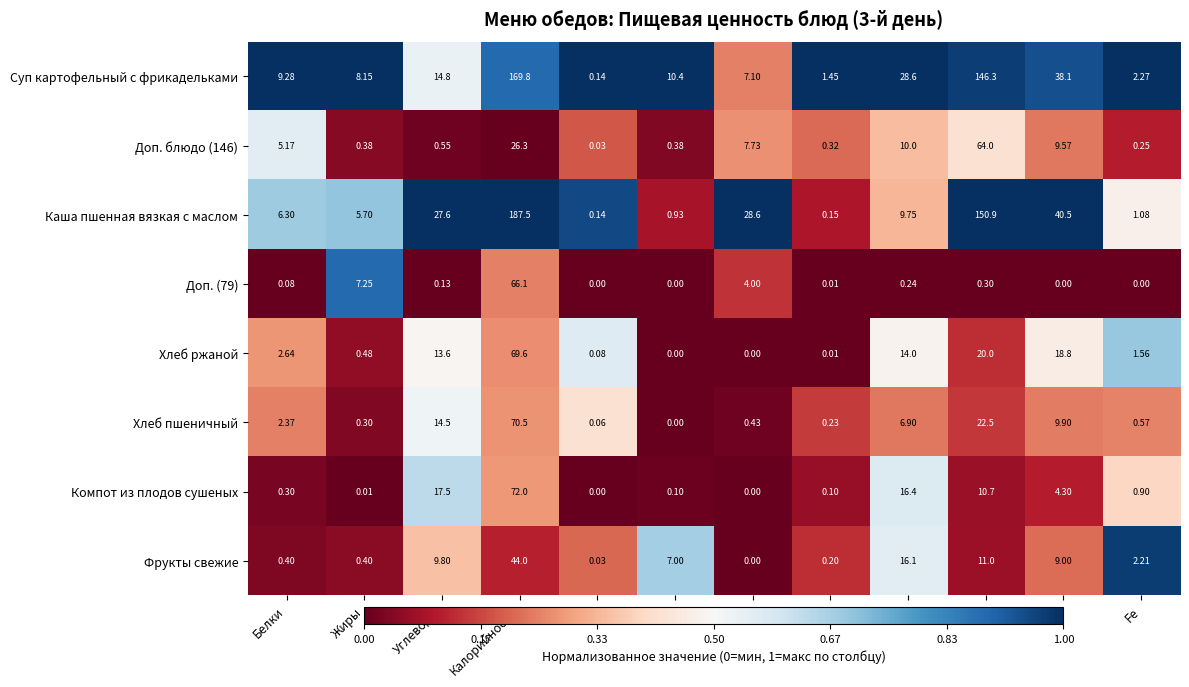

Rank the series by their maximum value, from lowest to highest.

Фрукты свежие, Доп. блюдо (146), Доп. (79), Хлеб ржаной, Хлеб пшеничный, Компот из плодов сушеных, Суп картофельный с фрикадельками, Каша пшенная вязкая с маслом